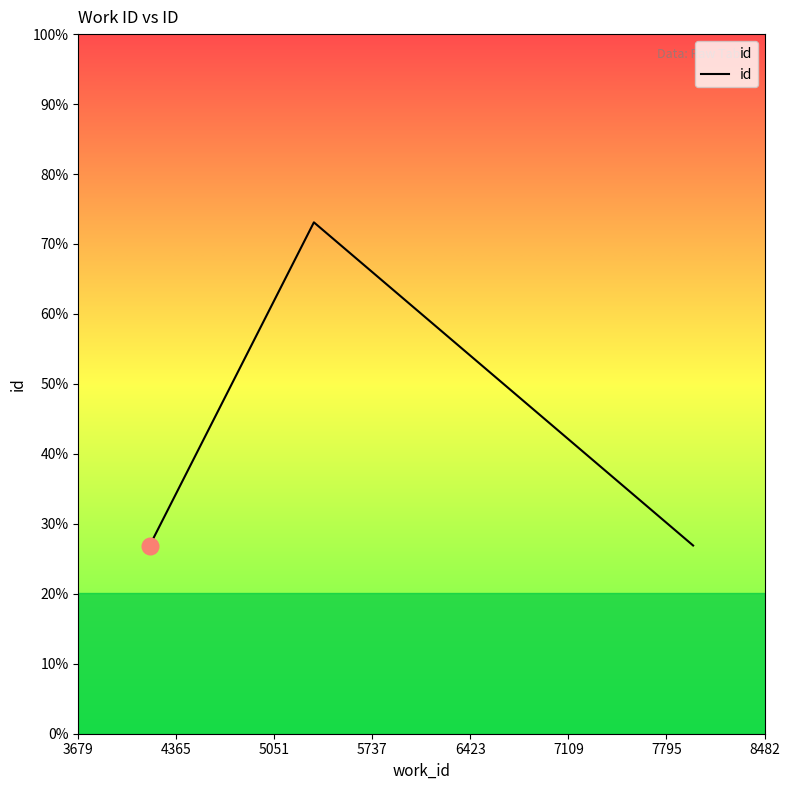

Does the chart display data point markers on the line(s)?

No